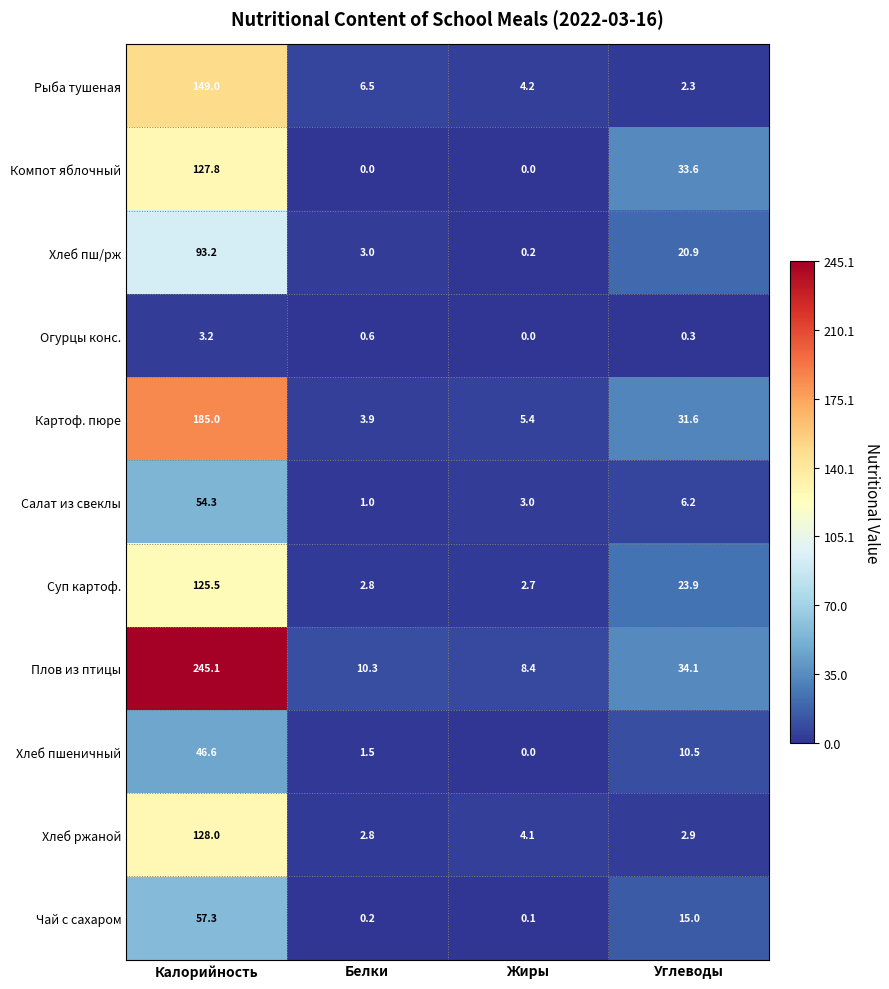

At which category does the chart reach its peak across all series?

Калорийность